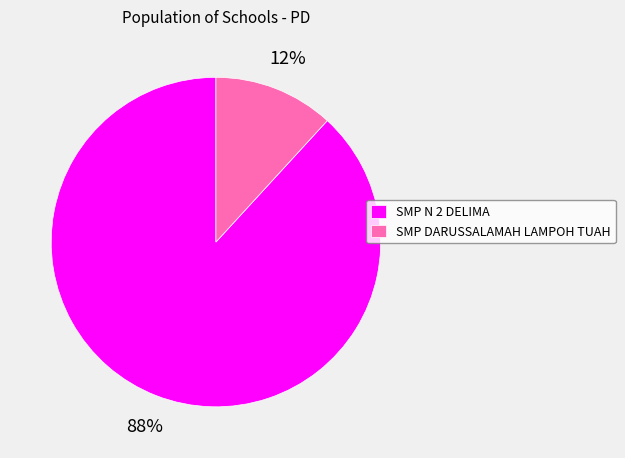

Rank the categories by value from highest to lowest.

SMP N 2 DELIMA, SMP DARUSSALAMAH LAMPOH TUAH